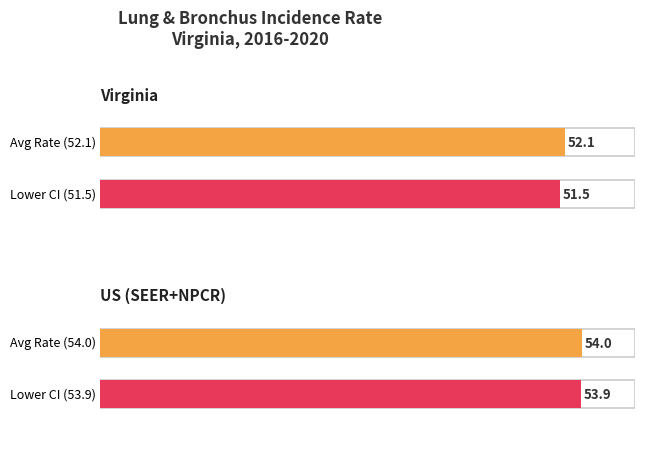

What is the difference between the maximum and minimum values in the Age-Adjusted Incidence Rate series?

1.9